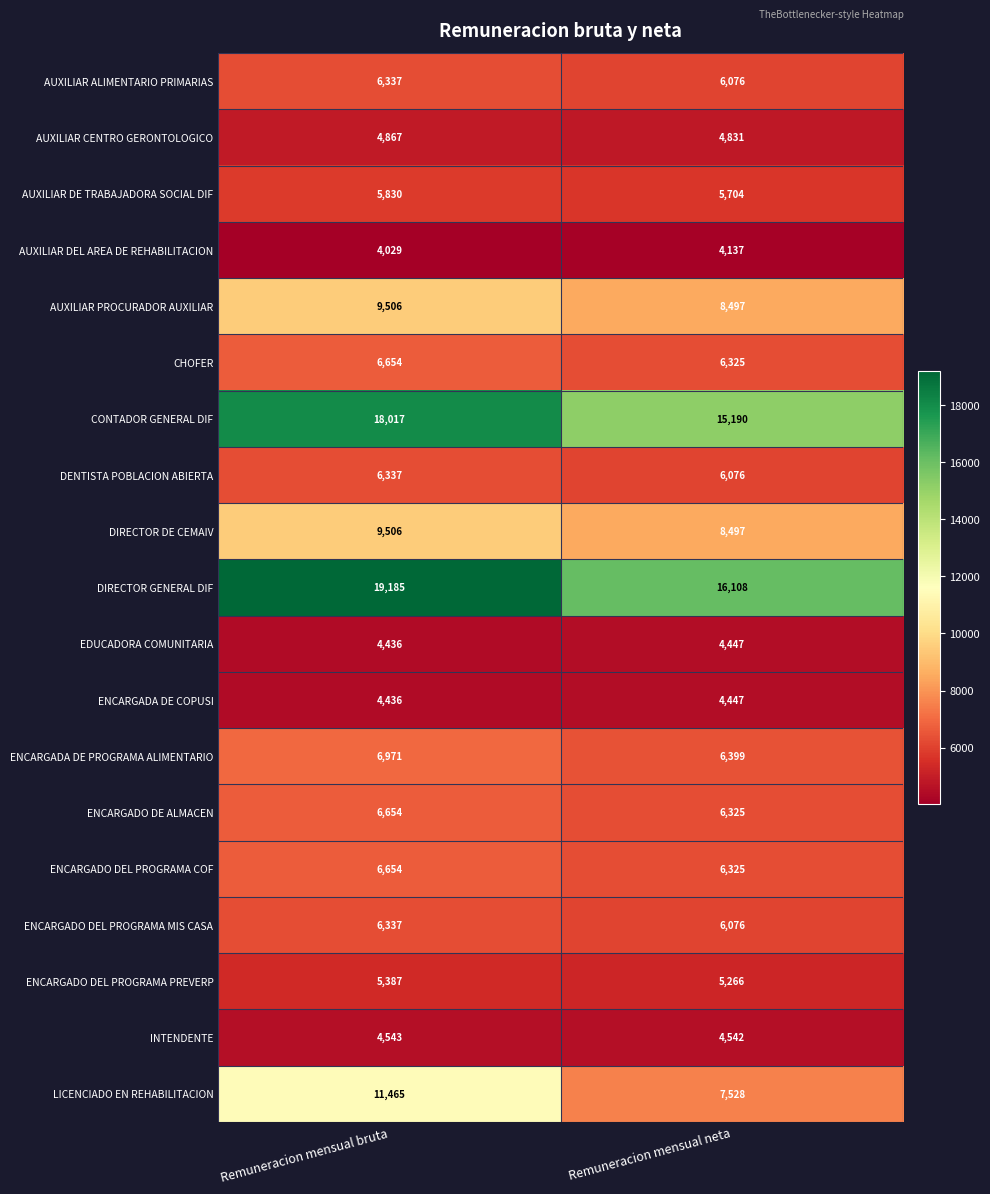

What is the approximate value of ENCARGADO DE ALMACEN at Remuneracion mensual bruta?

6654